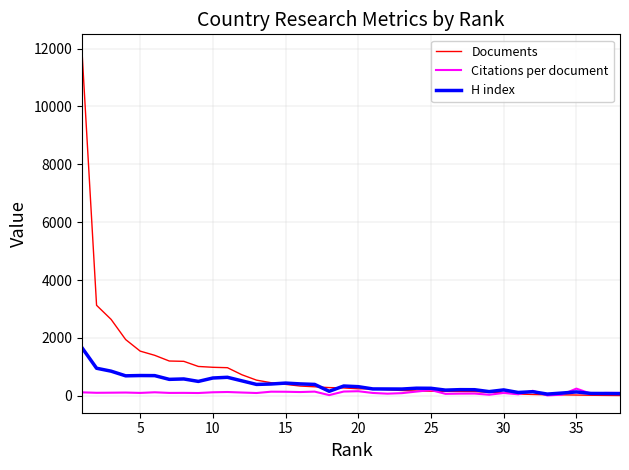

Is this an area chart (filled region under the line)?

No